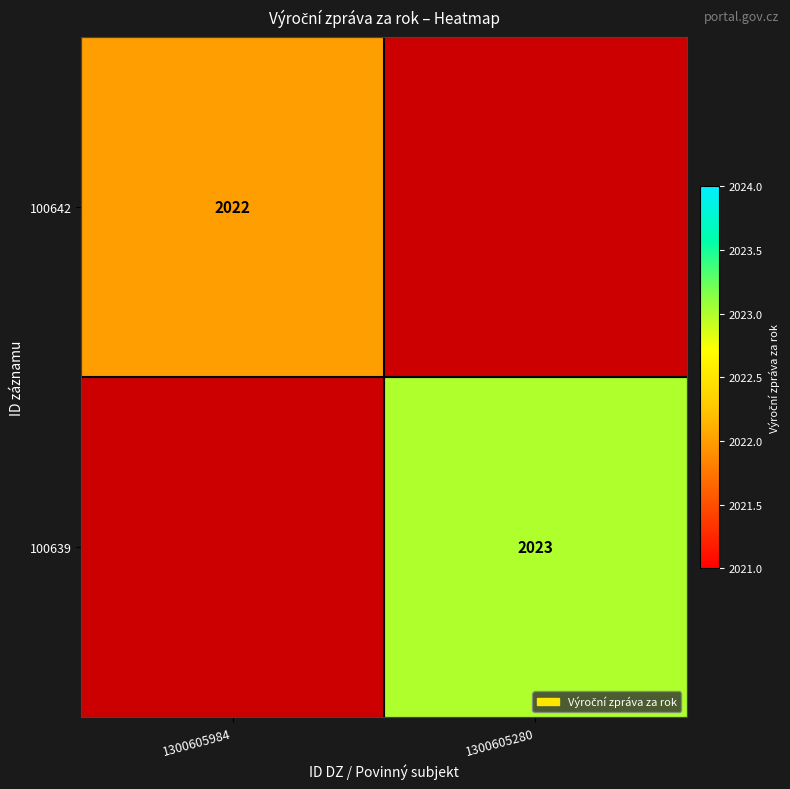

Is the value of 100639 at 1300605280 greater than the value of 100642 at 1300605984?

Yes